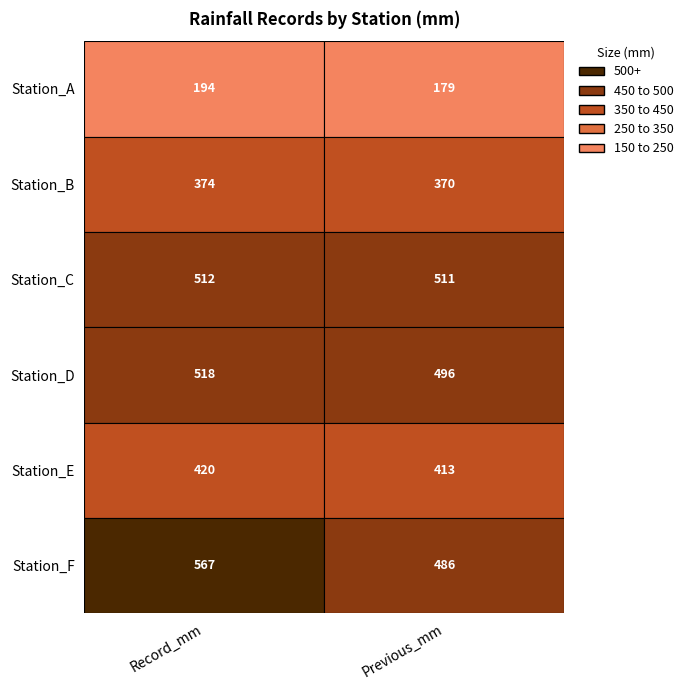

What is the total value across all series at 2?

1023.0